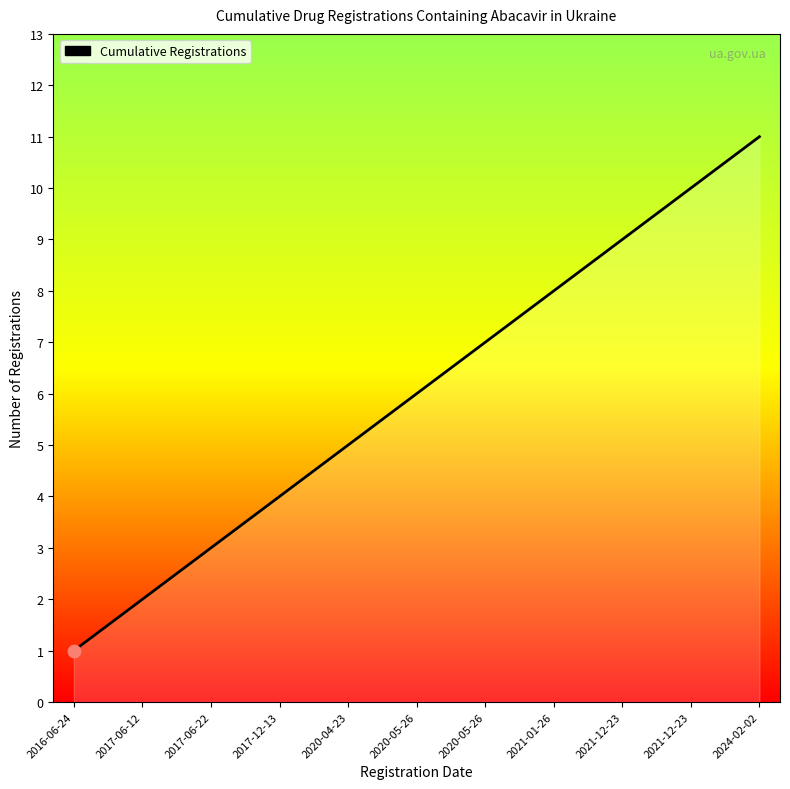

What is the change in value from 2016-06-24 to 2024-02-02?

+10